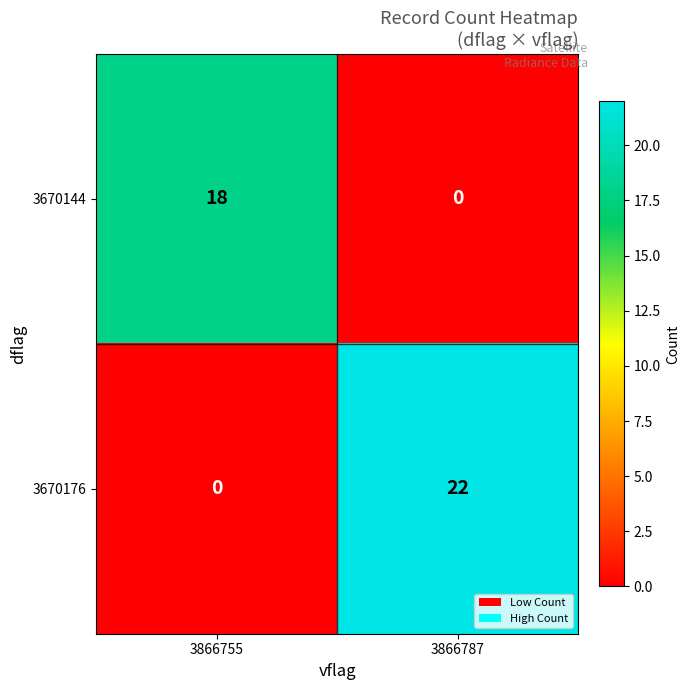

List the series in order of their peak value, lowest first.

3670144, 3670176